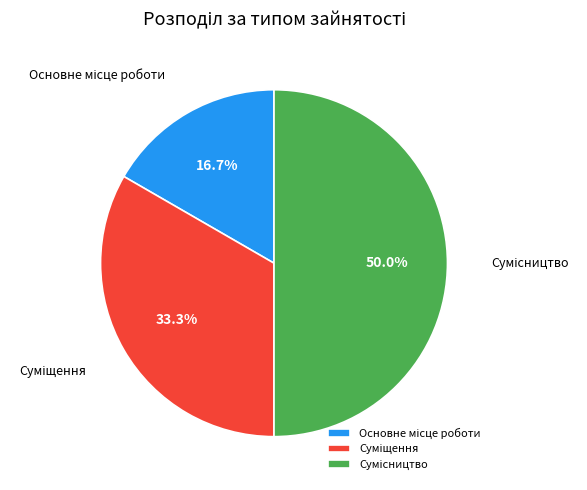

Combined, do Суміщення and Сумісництво account for over 50%?

Yes